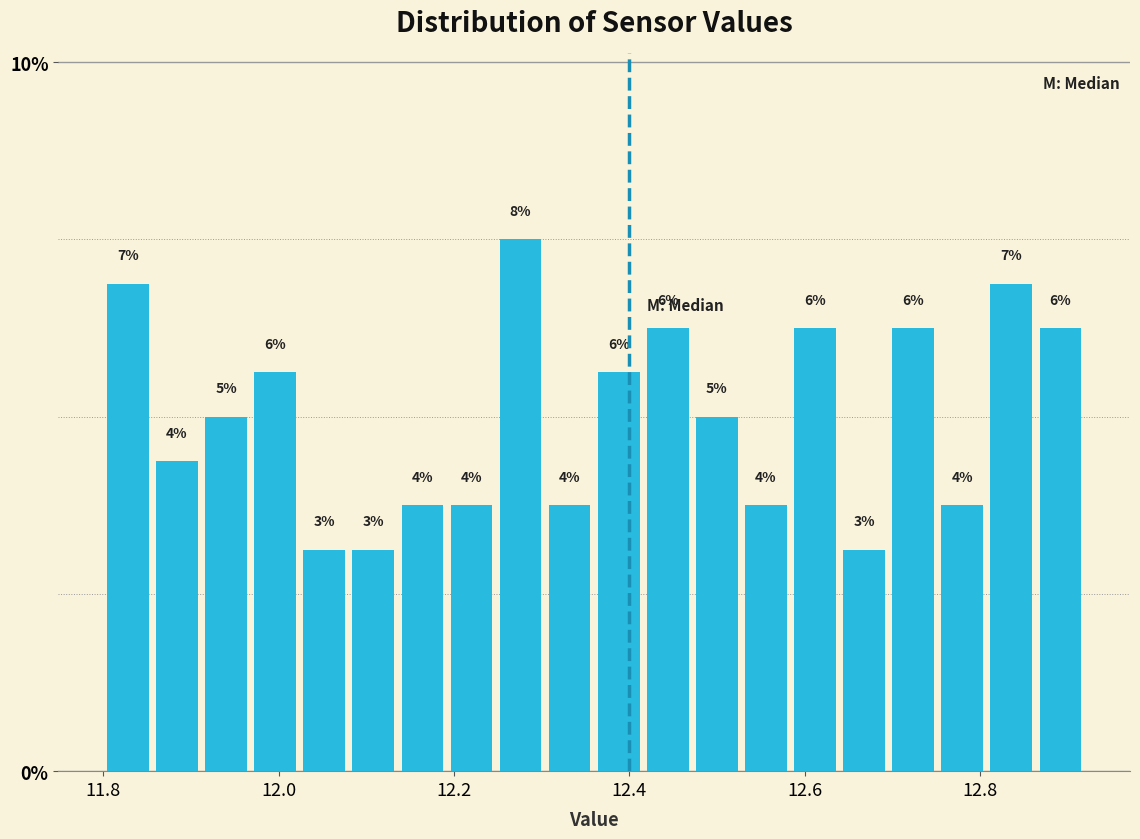

Read against the x-axis, roughly where is the centre of the tallest bar?

12.28